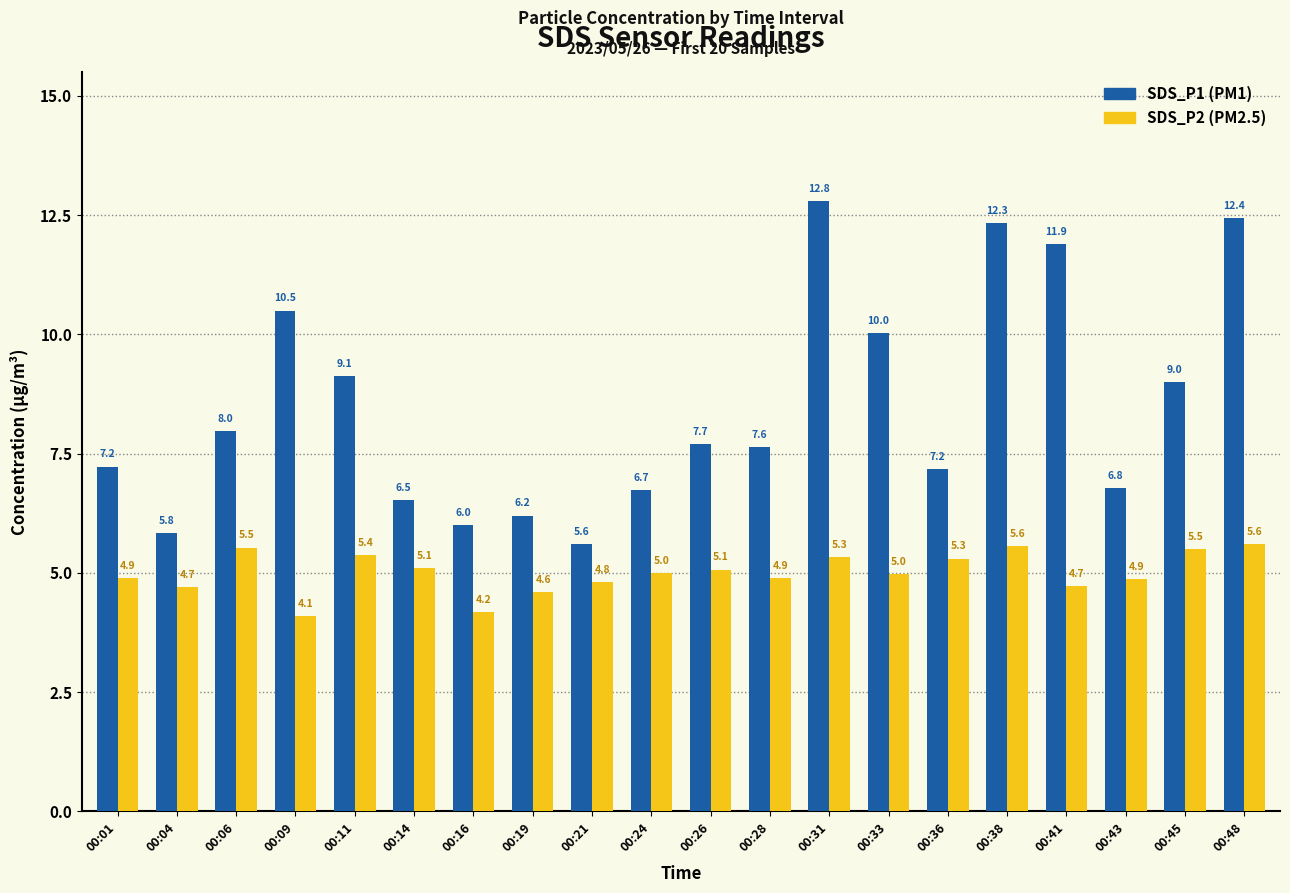

What is the spread (max minus min) of values at 00:43?

1.9